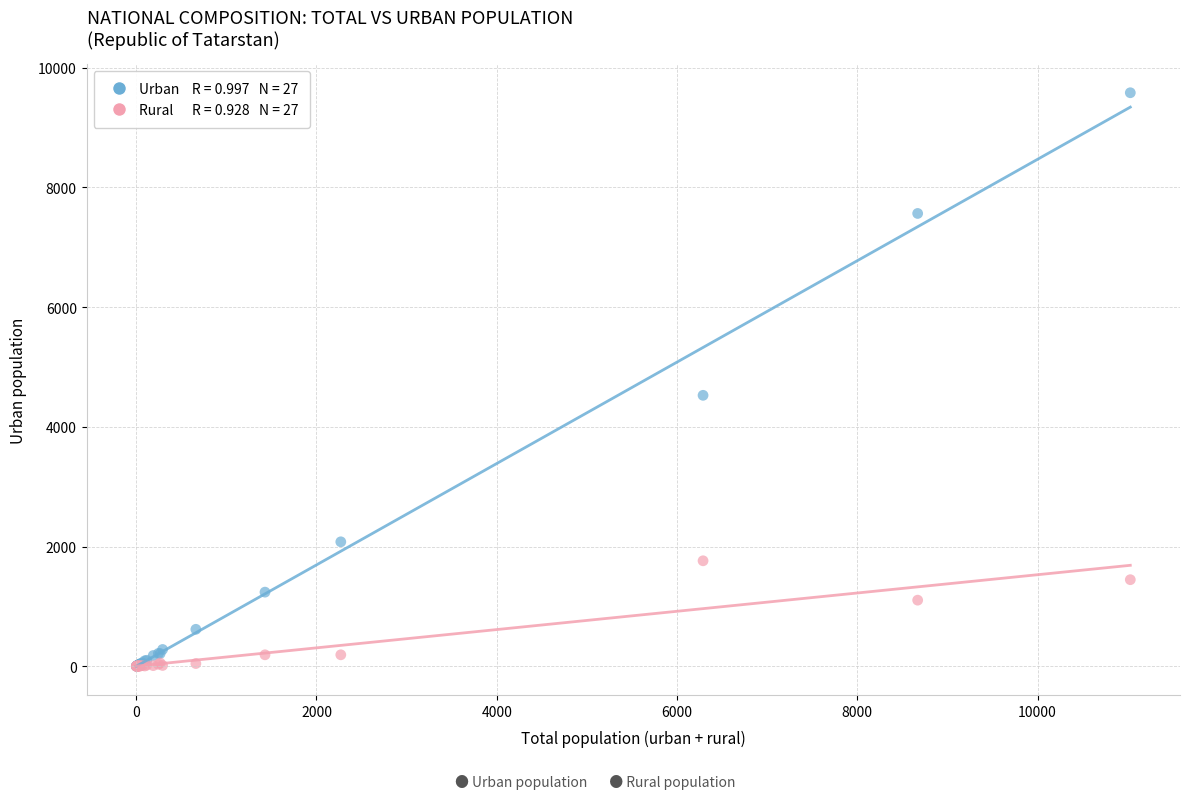

Across all series, what Y value is closest to 4791?

4527